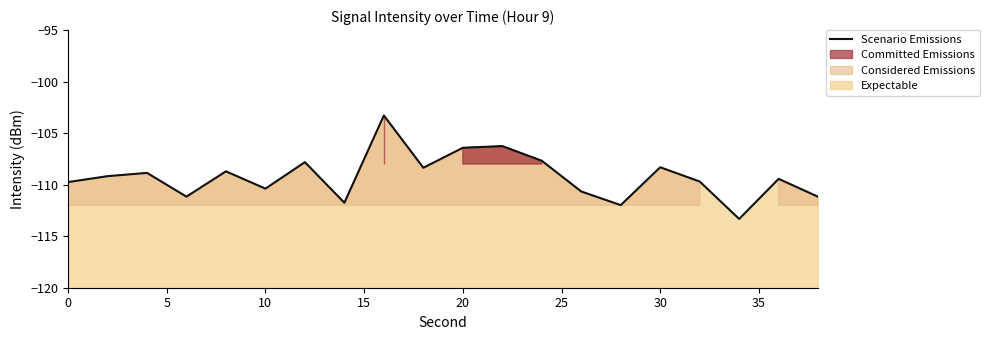

Does the chart display data point markers on the line(s)?

No